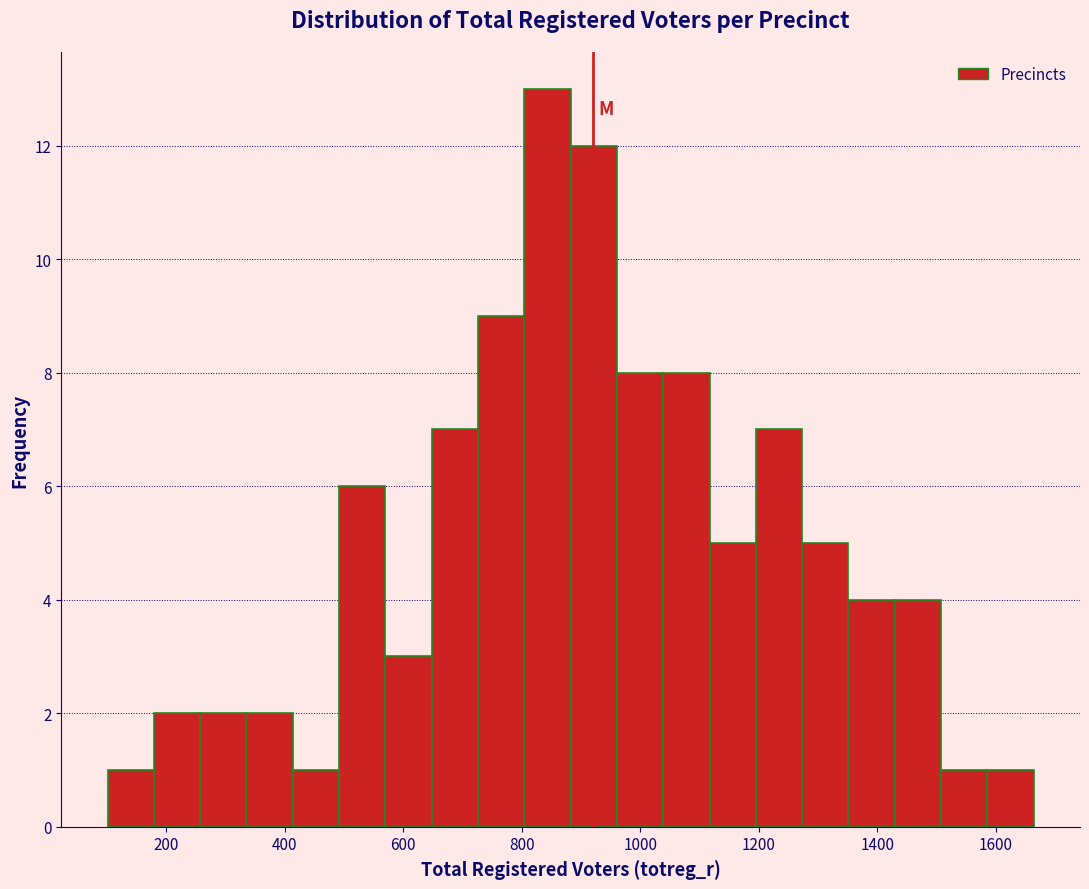

Around what value on the x-axis is the tallest bar? Give the approximate position of its centre, as read against the axis.

840